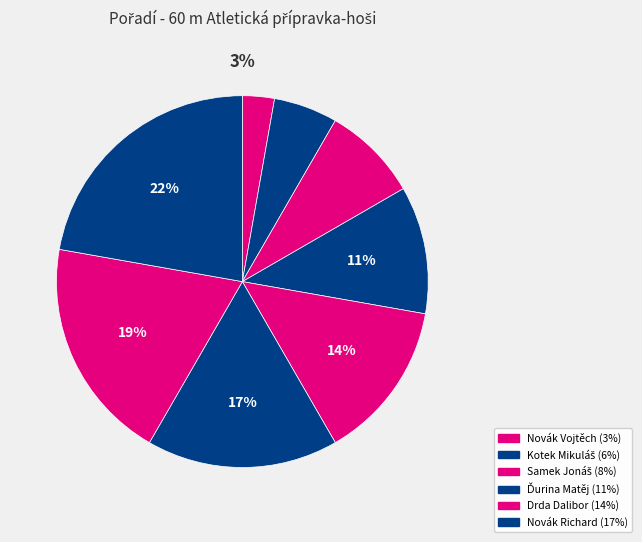

How many slices are in this pie chart?

8